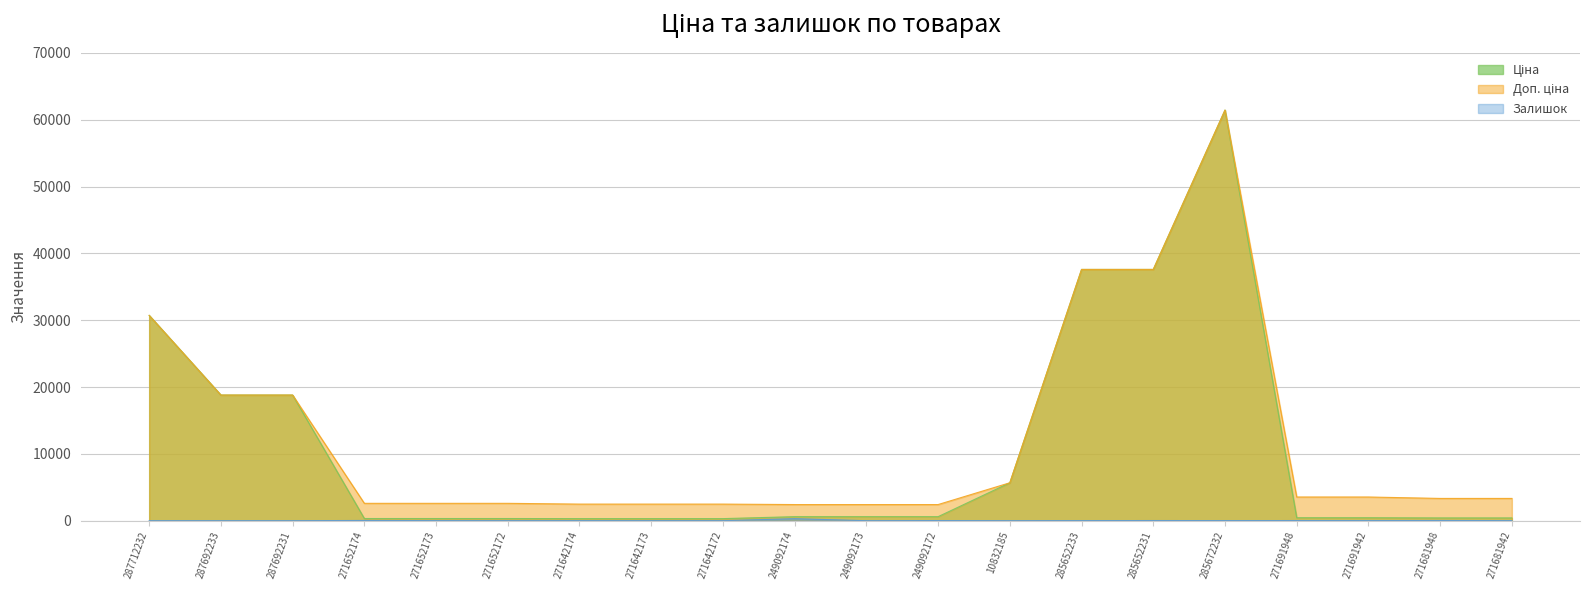

What is the difference between the maximum and minimum values in the Залишок series?

302.0